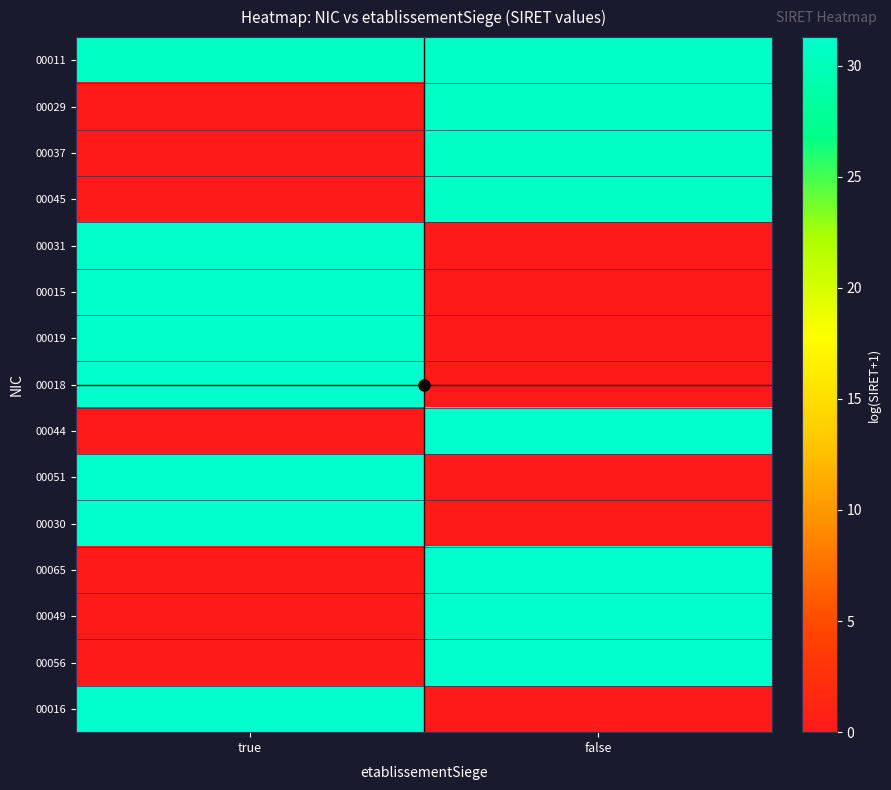

Reading left to right, list all the values displayed in this chart.

00011: true=30.7	false=30.9
00029: true=0.0	false=30.7
00037: true=0.0	false=30.7
00045: true=0.0	false=30.7
00031: true=31.1	false=0.0
00015: true=31.1	false=0.0
00019: true=31.1	false=0.0
00018: true=31.2	false=0.0
00044: true=0.0	false=31.2
00051: true=31.2	false=0.0
00030: true=31.2	false=0.0
00065: true=0.0	false=31.2
00049: true=0.0	false=31.2
00056: true=0.0	false=31.2
00016: true=31.3	false=0.0